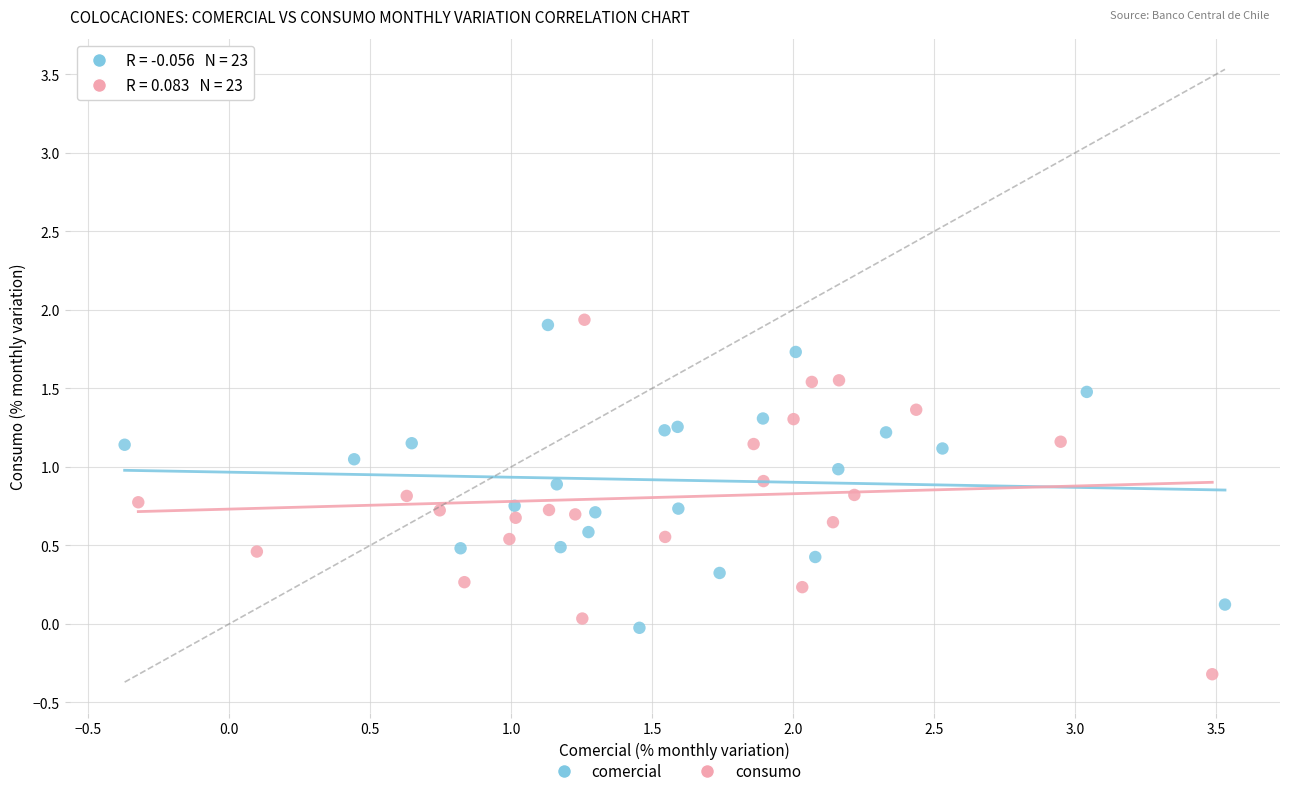

Which series has the widest spread of Y values?

consumo